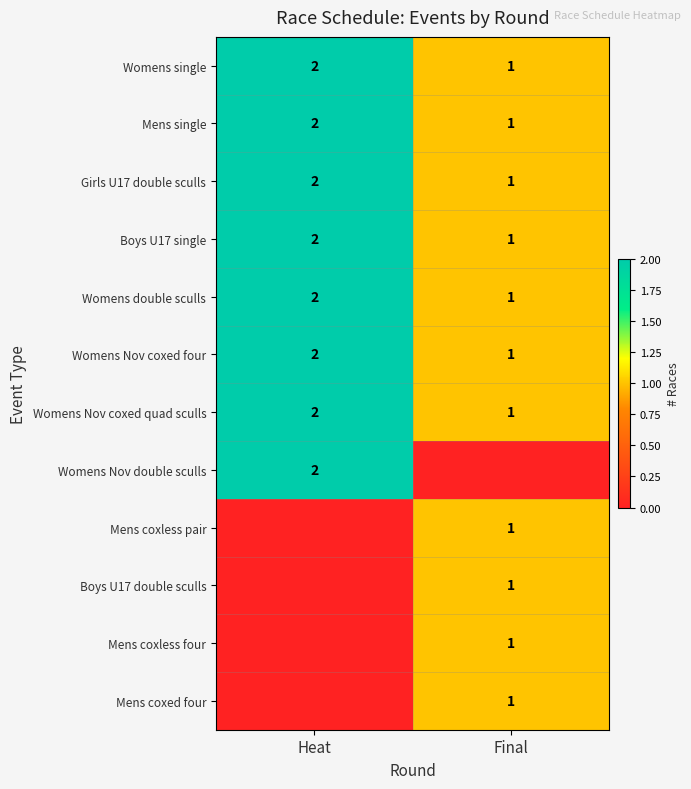

What is the difference between the maximum and minimum values in the Womens double sculls series?

1